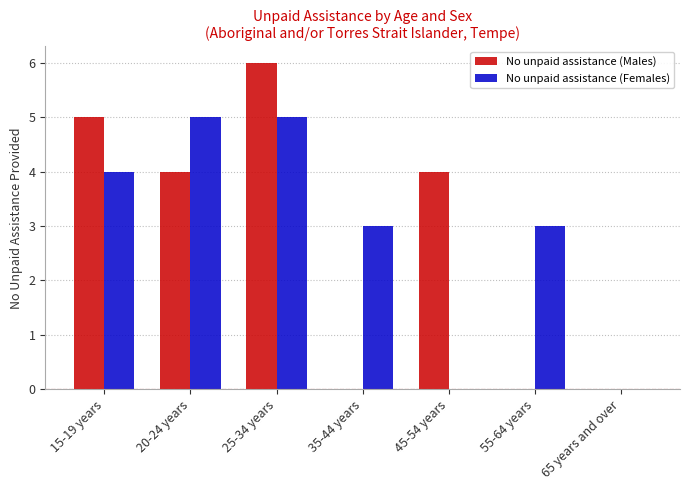

True or false: No unpaid assistance (Males) has a value of 6 at 25-34 years.

True